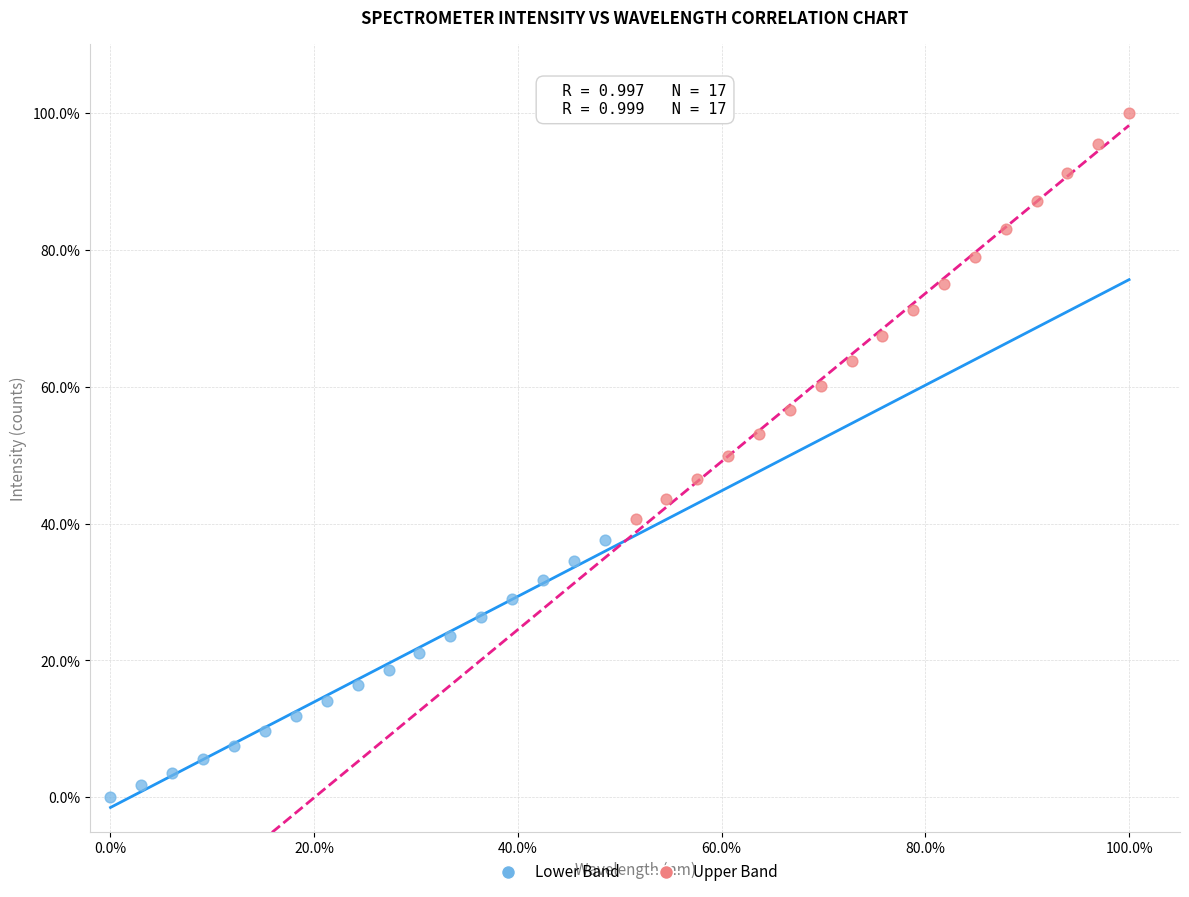

Which series contains the highest Y value?

Upper Band